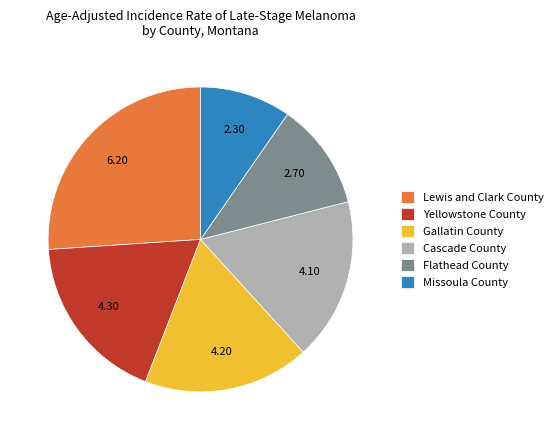

What is the largest slice in the pie chart?

Lewis and Clark County